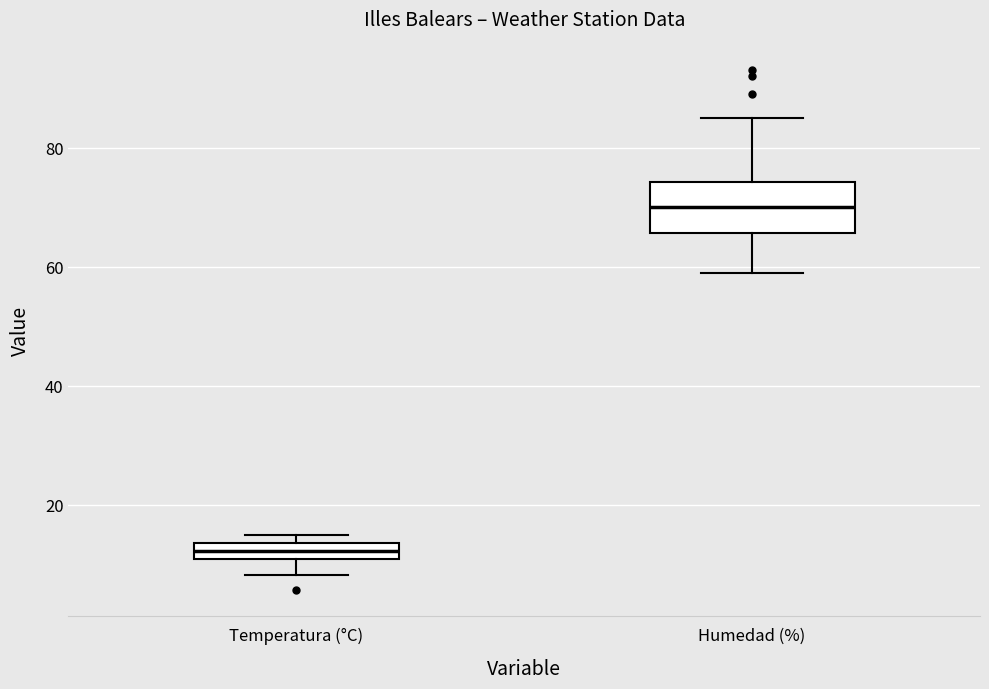

Which box has the lowest median line?

Temperatura (°C)